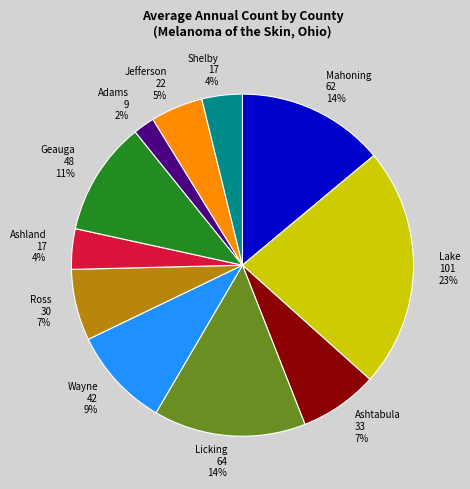

How many slices are in this pie chart?

11